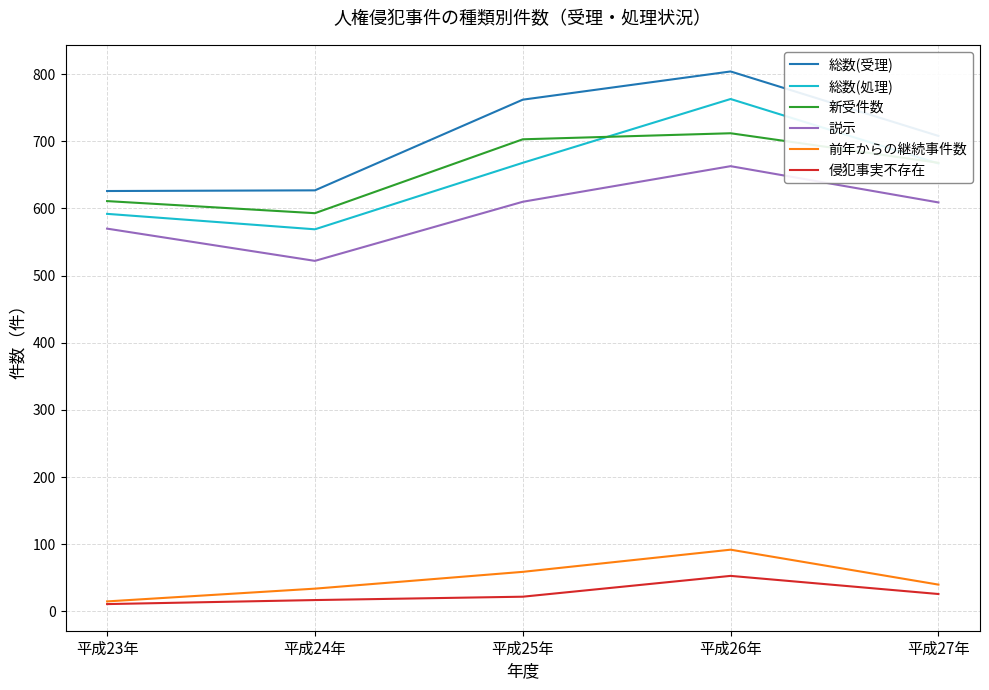

At which category does 新受件数 reach its first local peak?

平成26年